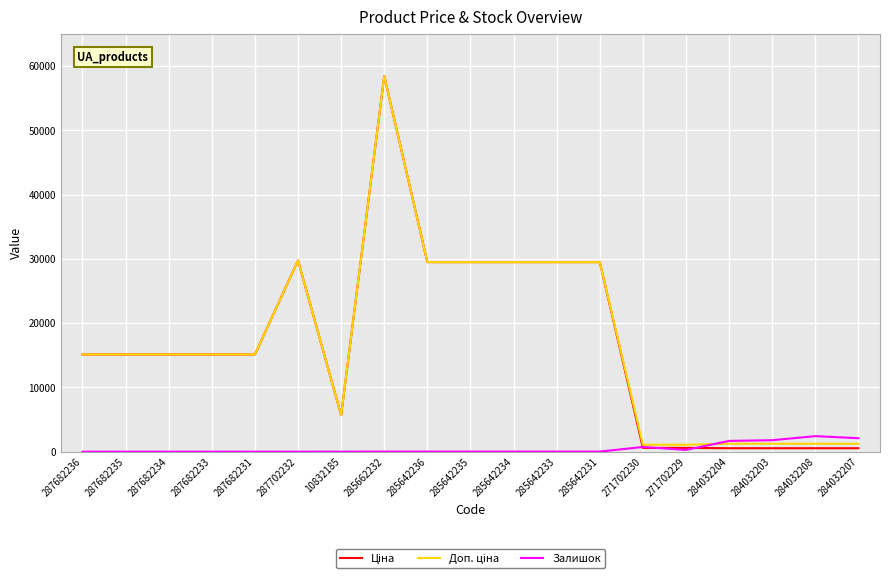

What is the maximum value shown in the chart?

58426.5